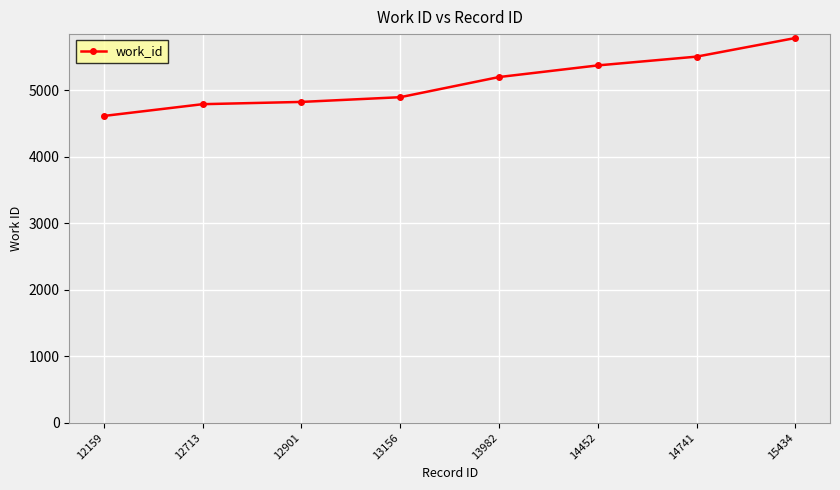

What is the change in value from 12159 to 14741?

+892